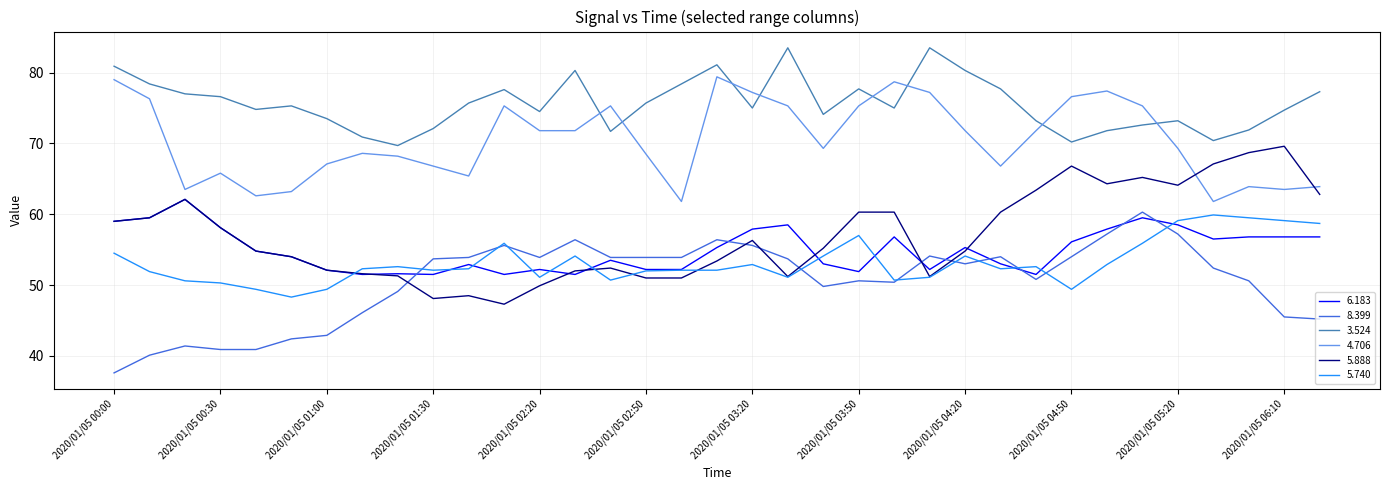

At how many categories does at least one series exceed 49?

35